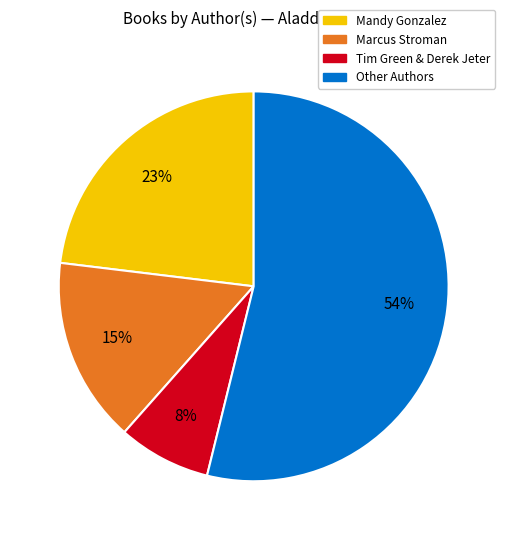

How many segments does this pie chart have?

4